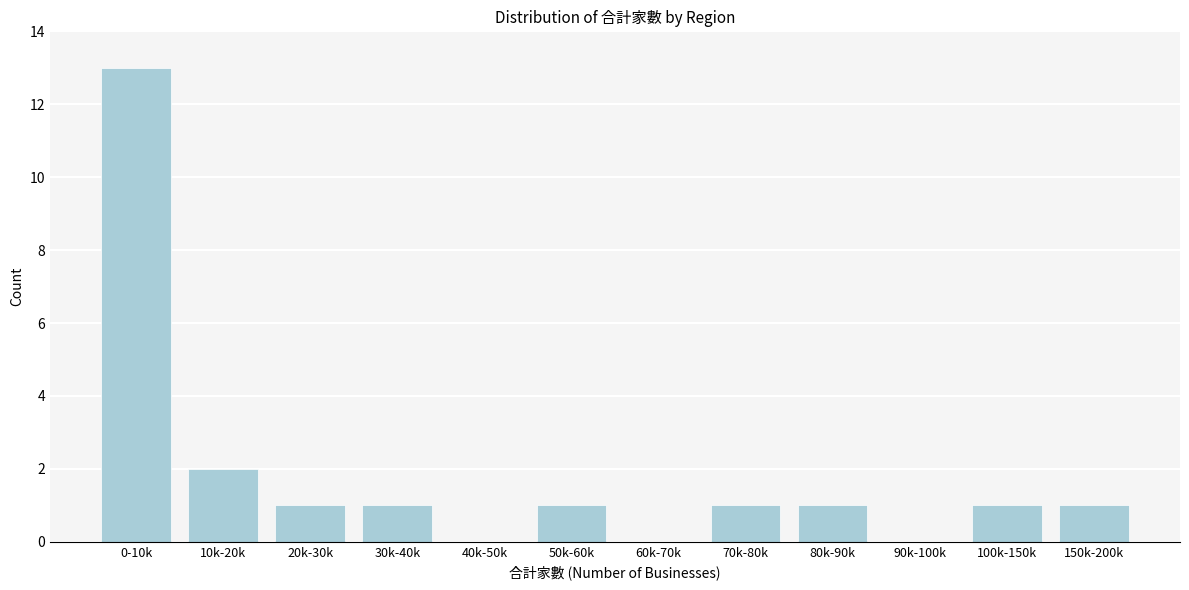

Reading right to left, list all the values displayed in this chart.

150k-200k=1	100k-150k=1	90k-100k=0	80k-90k=1	70k-80k=1	60k-70k=0	50k-60k=1	40k-50k=0	30k-40k=1	20k-30k=1	10k-20k=2	0-10k=13